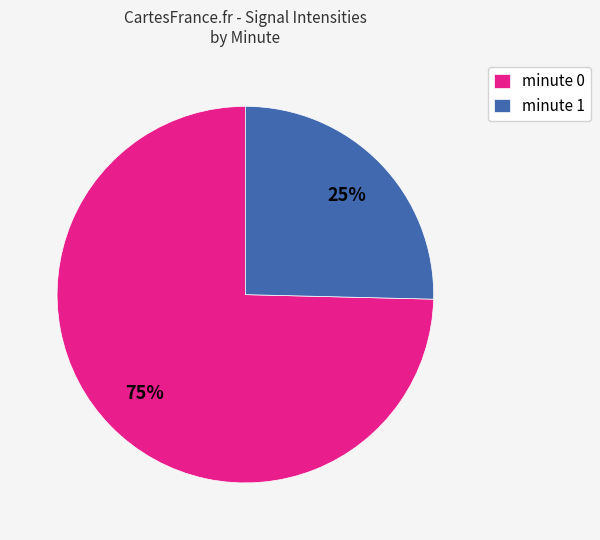

Which category has the biggest portion of the pie?

minute 0